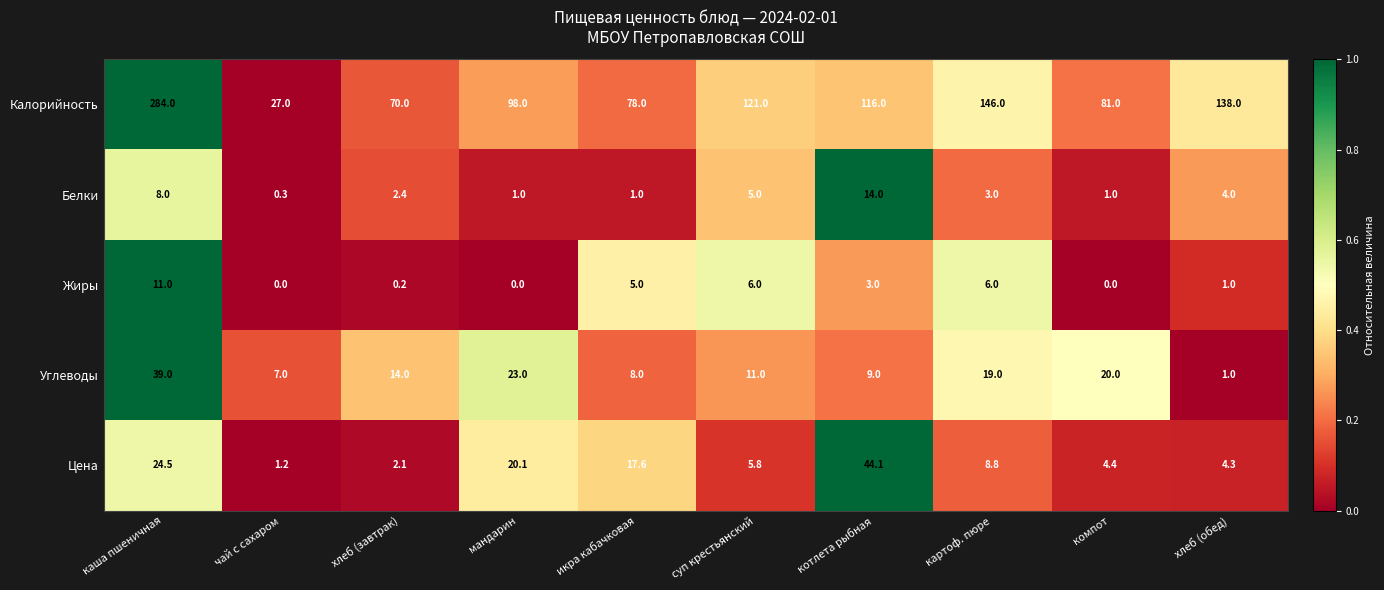

Rank the series at икра кабачковая from lowest to highest value.

Белки, Жиры, Углеводы, Цена, Калорийность